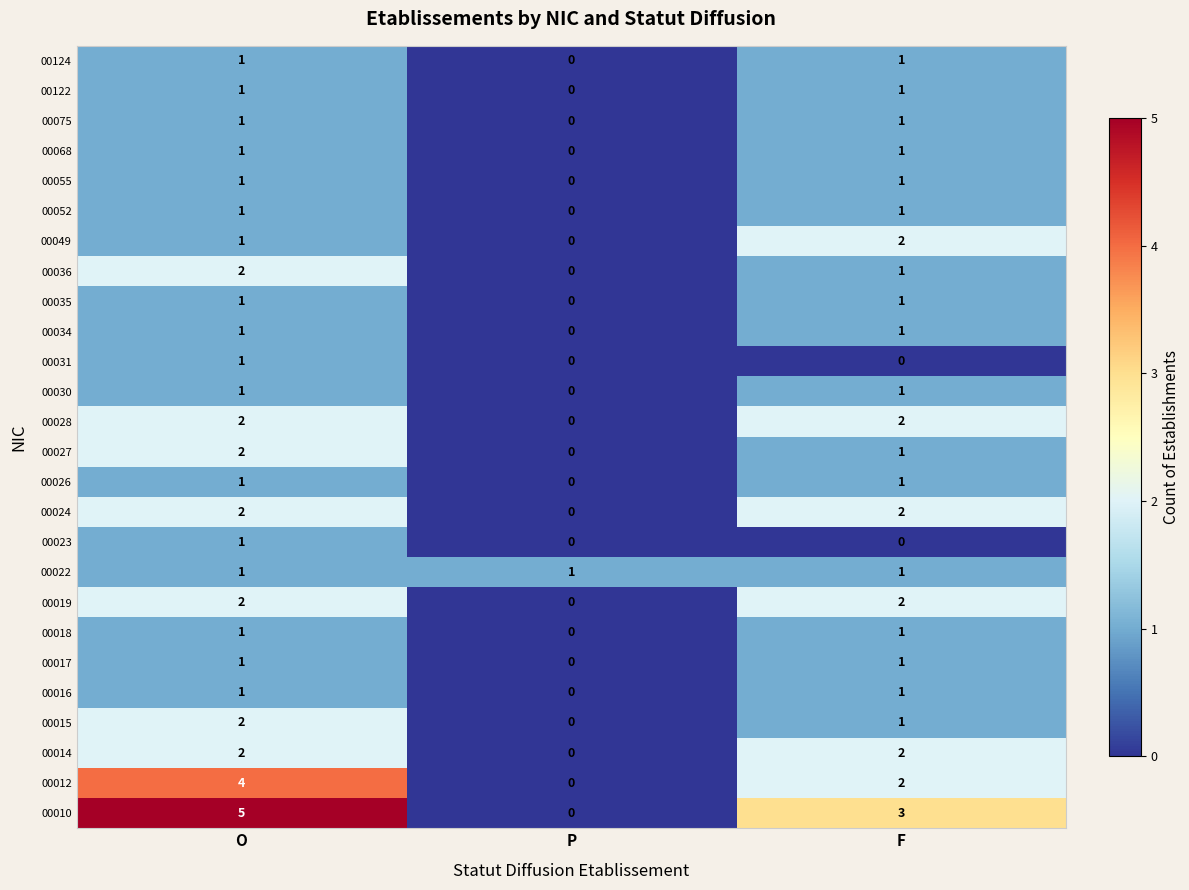

Count the number of categories in the chart.

3